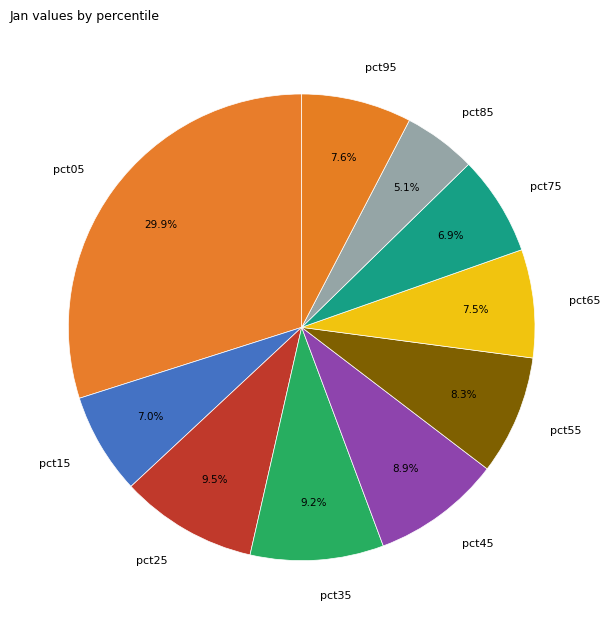

Is it true that pct95 is 1% of the pie?

False